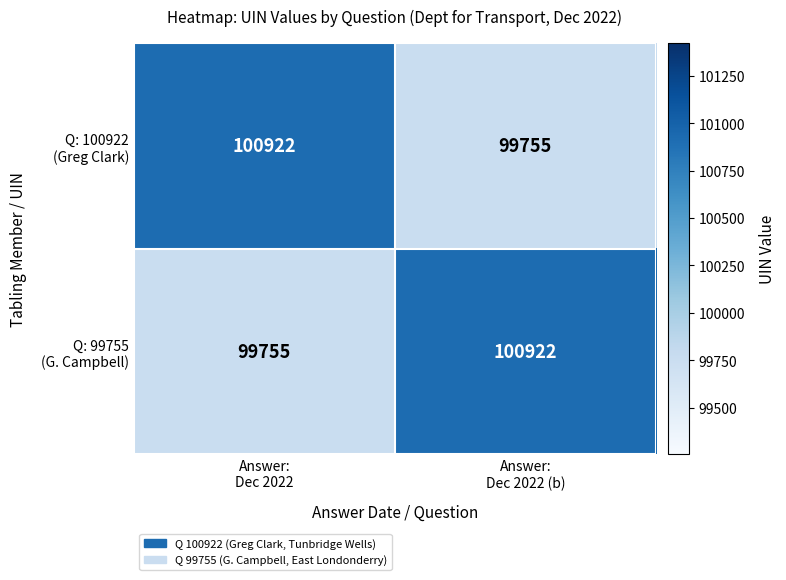

What is the greatest value displayed?

100922